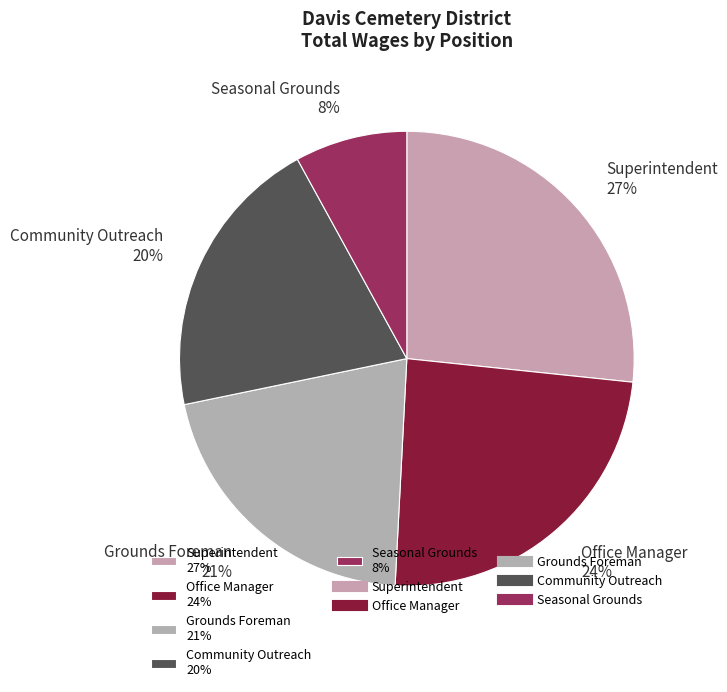

Which slice is the largest?

Superintendent